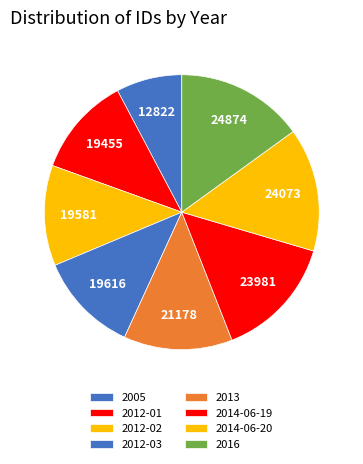

How many segments does this pie chart have?

8